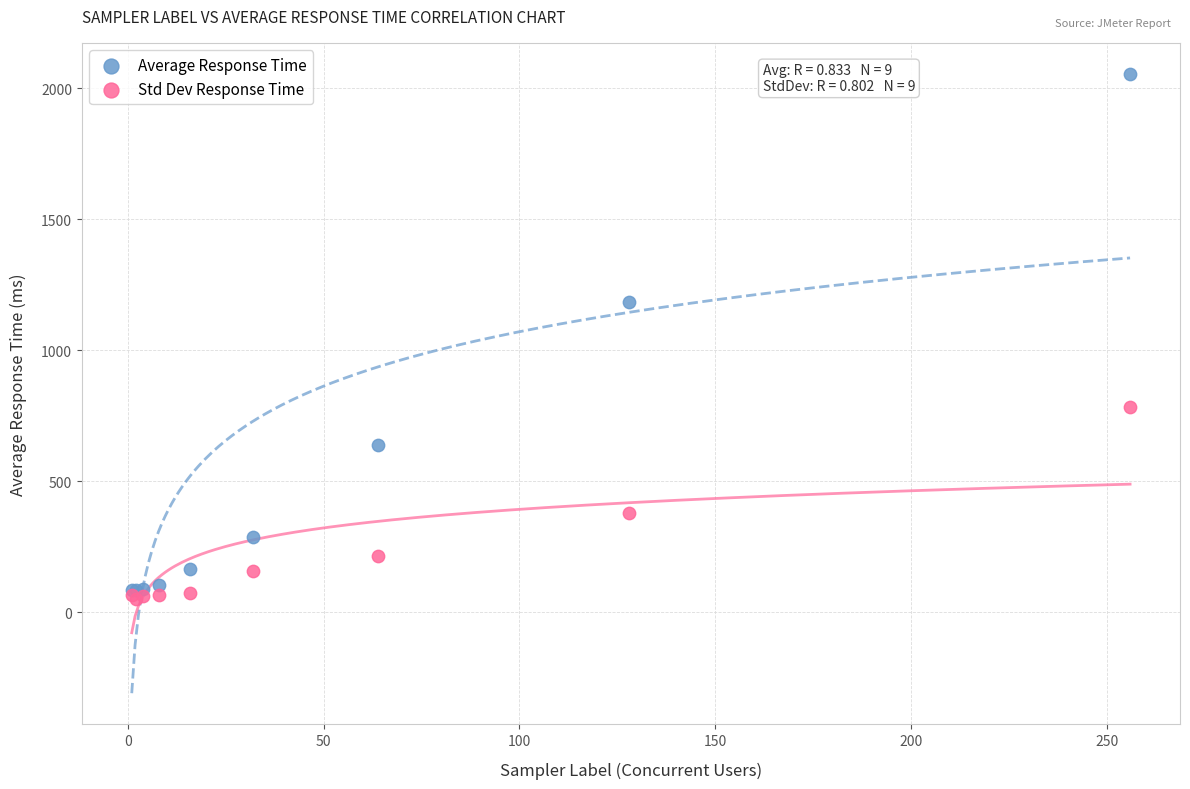

Which series has the widest spread of Y values?

Average Response Time